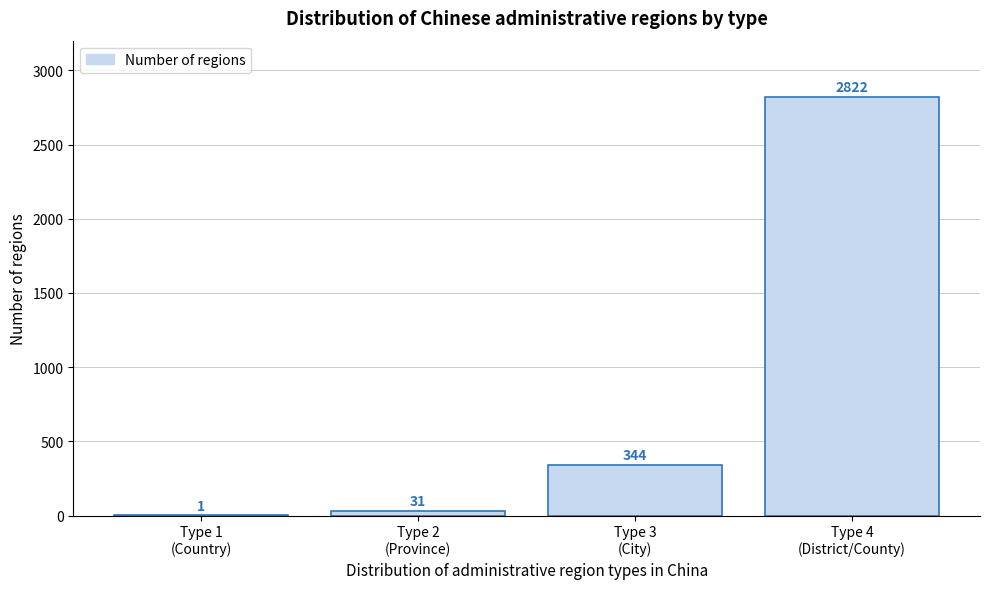

What is the sum of all values?

3198